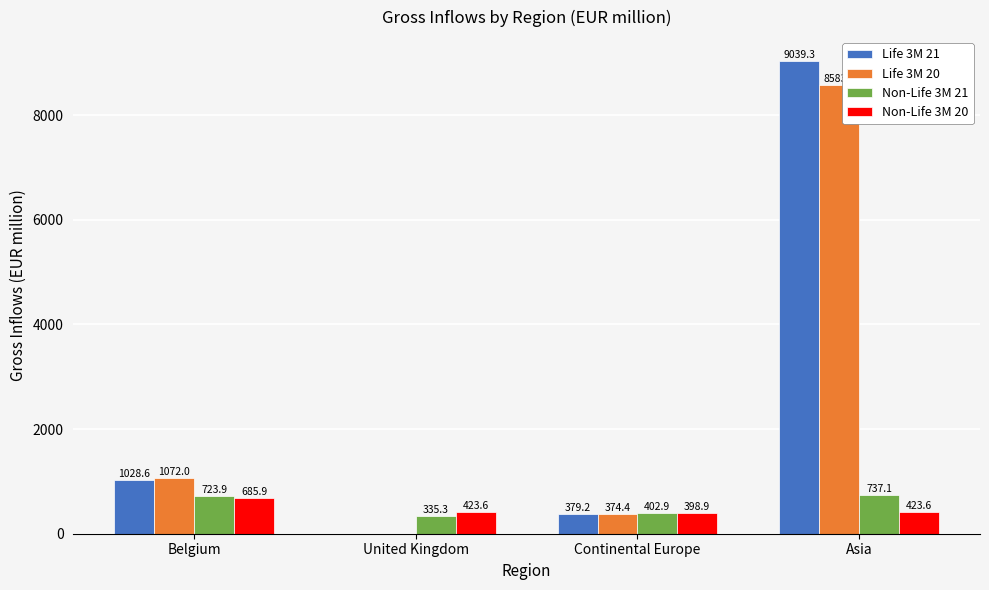

Are the bars grouped side by side (vs. stacked)?

Yes